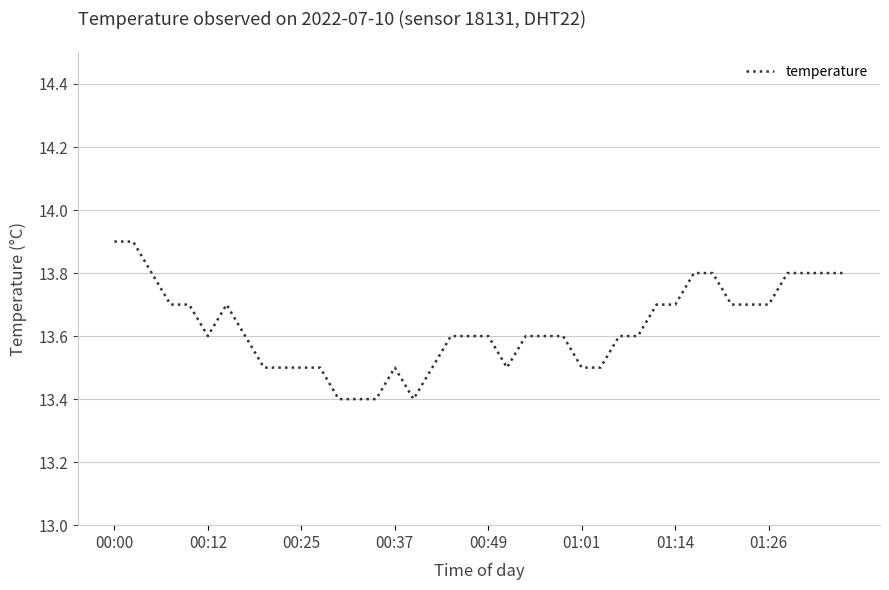

What is the maximum value shown in the chart?

13.9